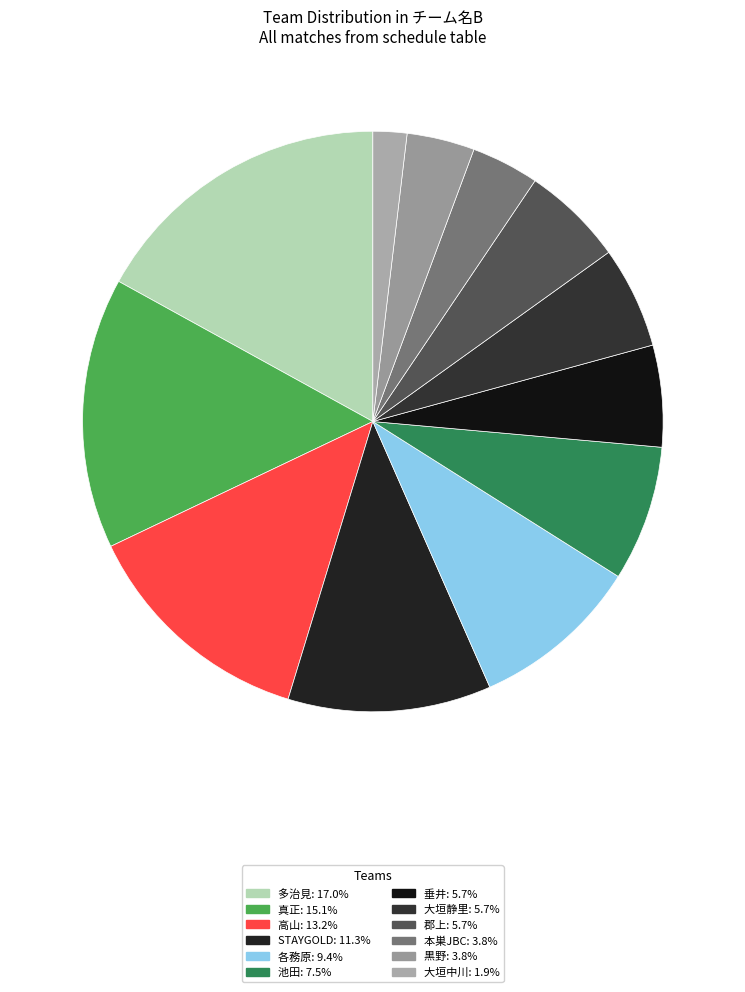

Is there a majority slice in this chart?

No